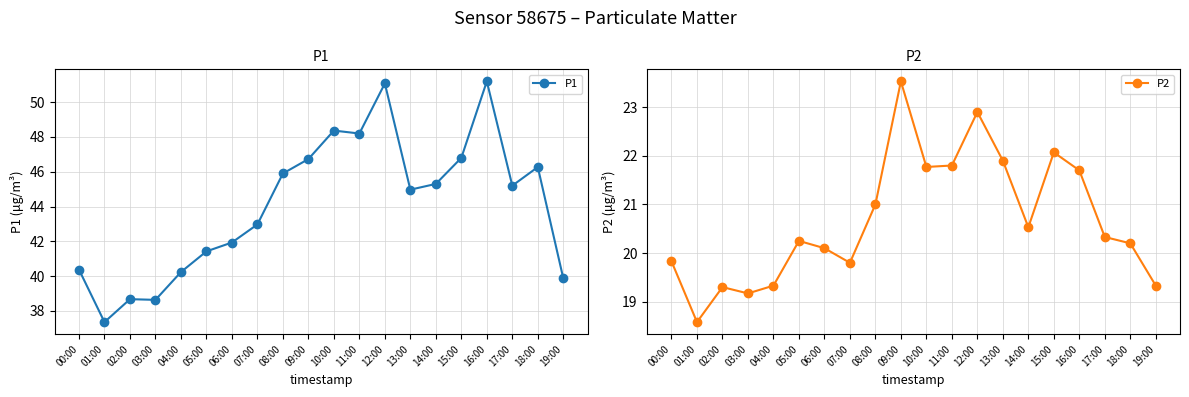

What is the sum of all P1 values?

881.5